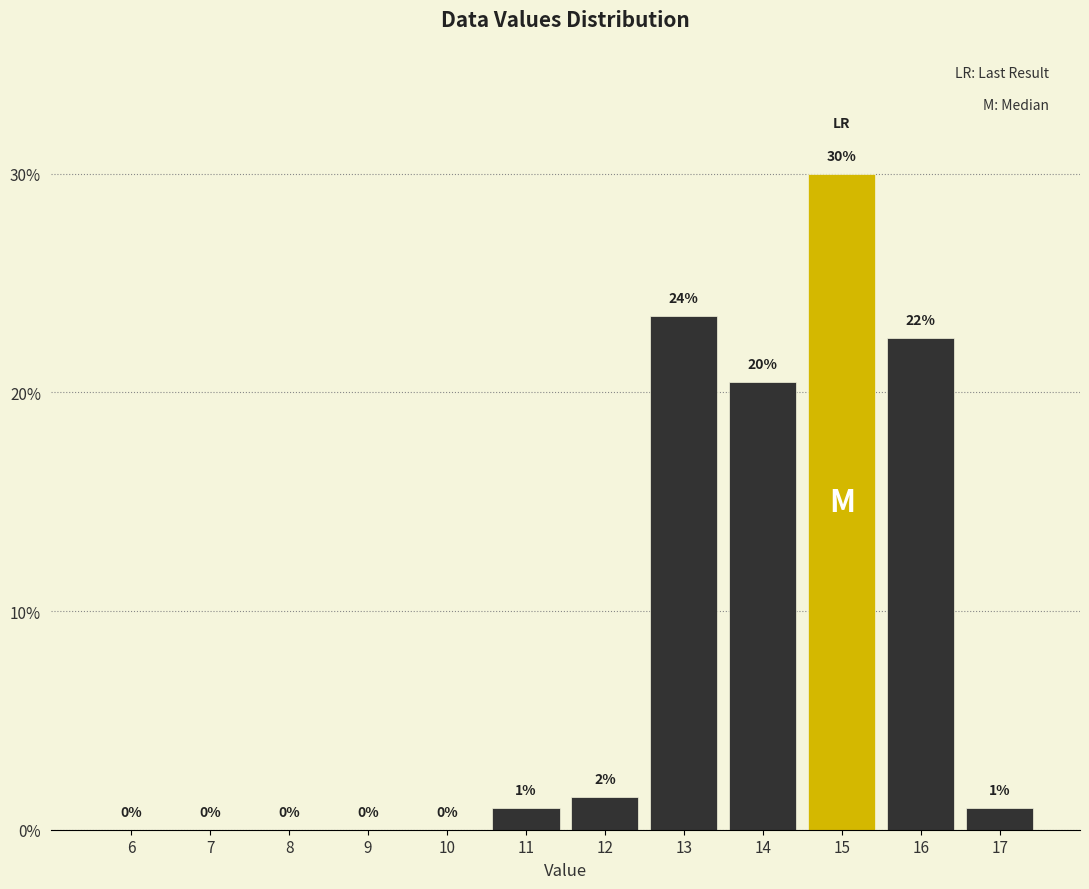

At which label is the value closest to 15?

14